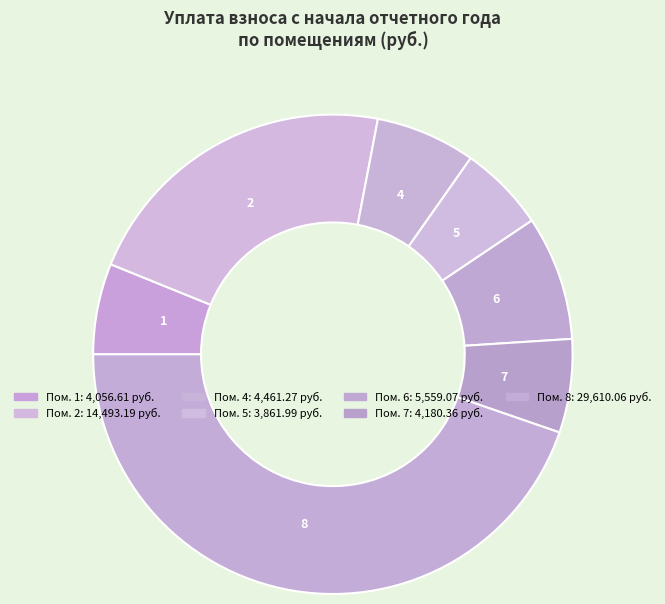

Is there any slice that represents more than half of the pie?

No